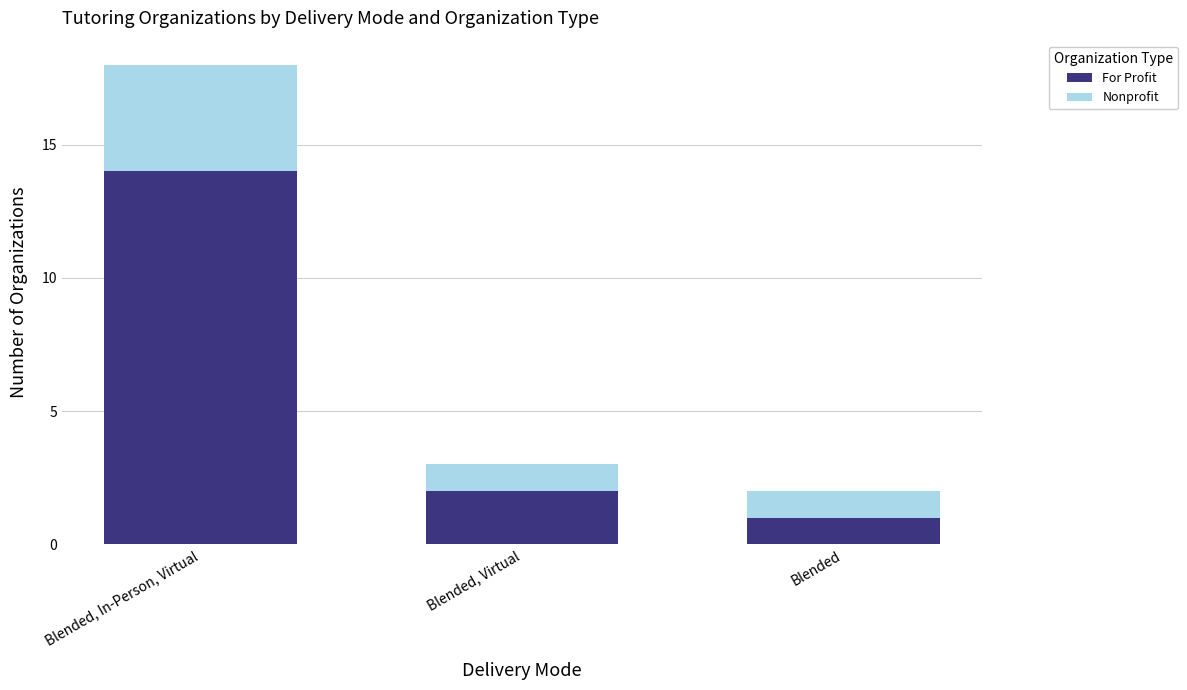

The For Profit series shows 0 at Blended. True or false?

False